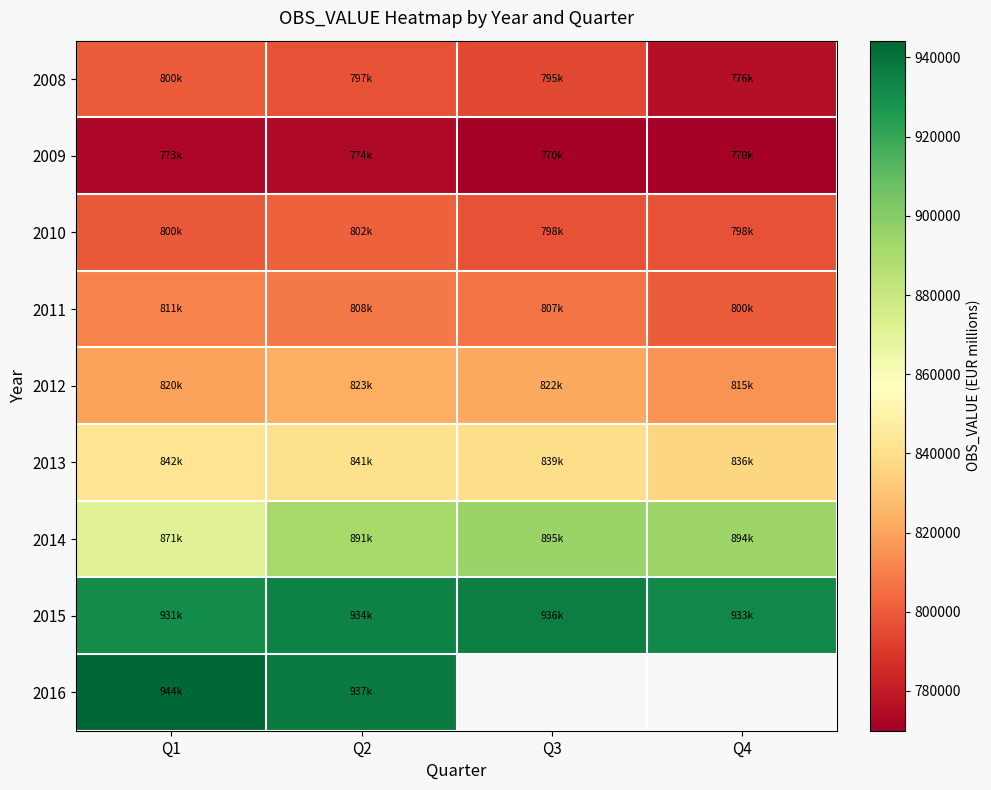

Which has a higher value, Q3 or Q4?

Q3